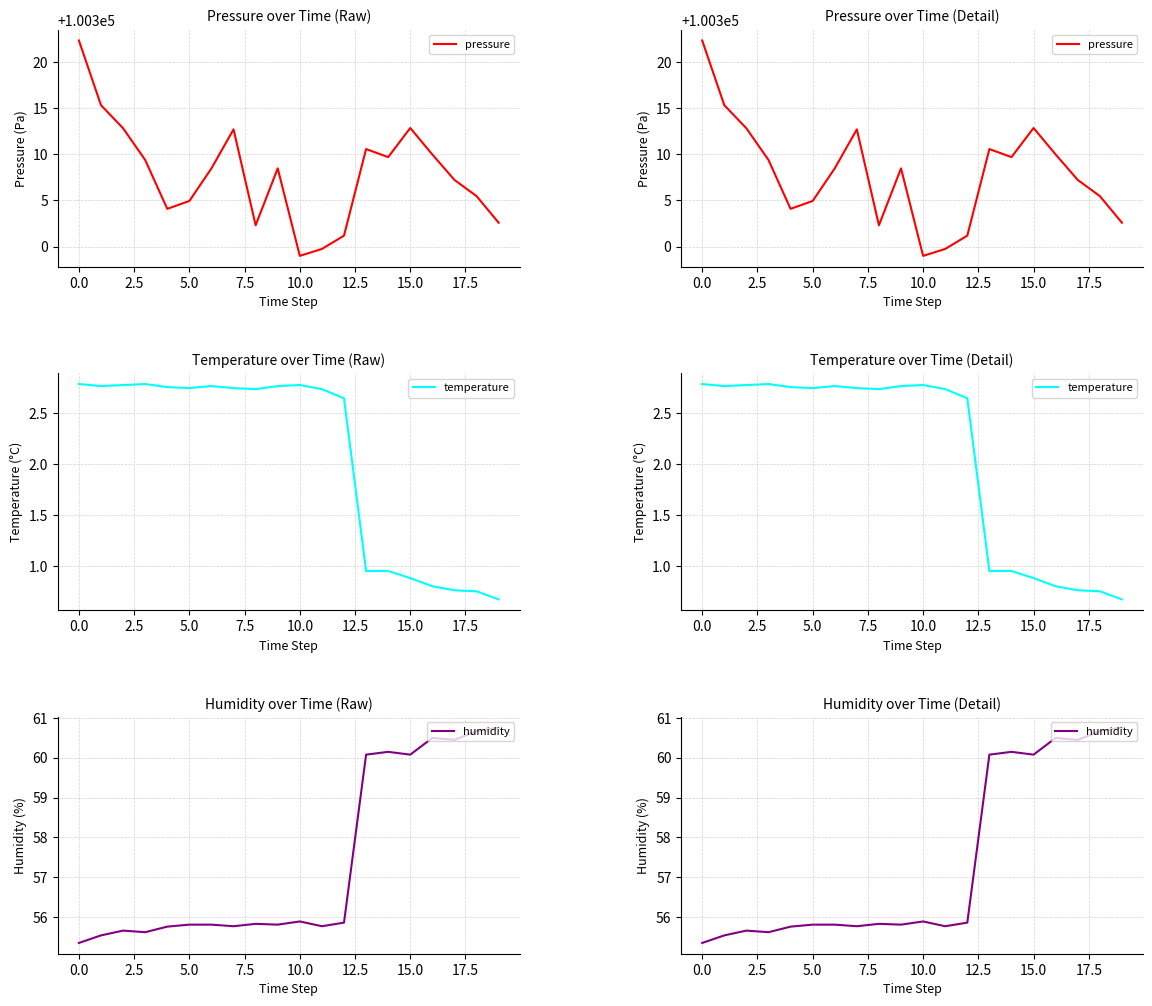

Reading left to right, extract all data points from this chart.

pressure: 100322.3	100315.3	100312.8	100309.4	100304.1	100304.9	100308.5	100312.7	100302.3	100308.5	100299.0	100299.8	100301.2	100310.6	100309.7	100312.8	100310.0	100307.2	100305.5	100302.6
temperature: 2.8	2.8	2.8	2.8	2.8	2.8	2.8	2.8	2.7	2.8	2.8	2.7	2.6	0.9	0.9	0.9	0.8	0.8	0.8	0.7
humidity: 55.4	55.5	55.7	55.6	55.8	55.8	55.8	55.8	55.8	55.8	55.9	55.8	55.9	60.1	60.1	60.1	60.5	60.5	60.7	60.8